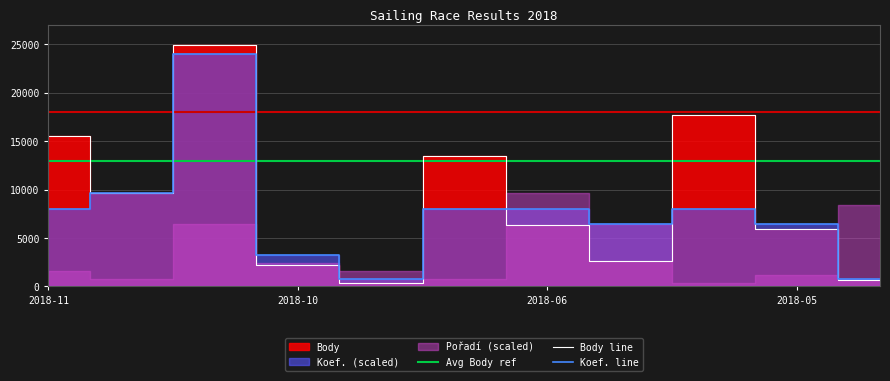

What is the label of the 10th point from the right?

2018-11-03